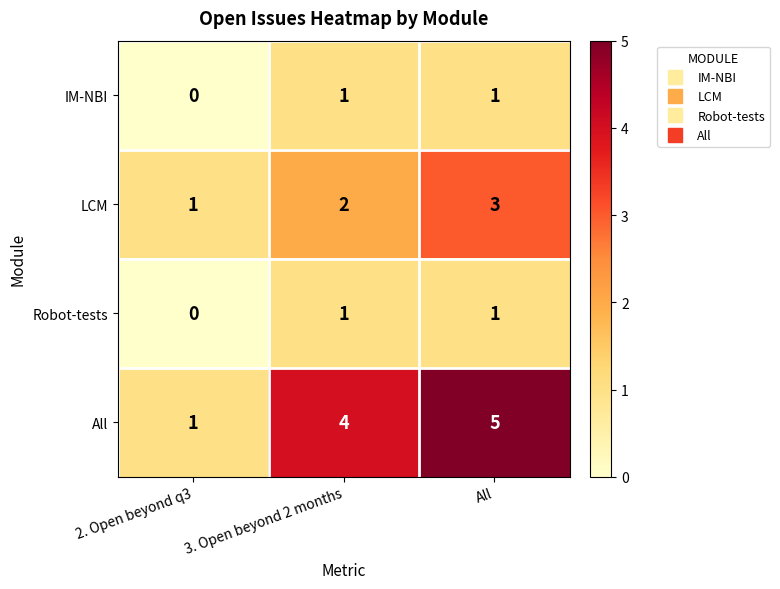

Reading left to right, what are all the values shown in this chart?

IM-NBI: 0	1	1
LCM: 1	2	3
Robot-tests: 0	1	1
All: 1	4	5